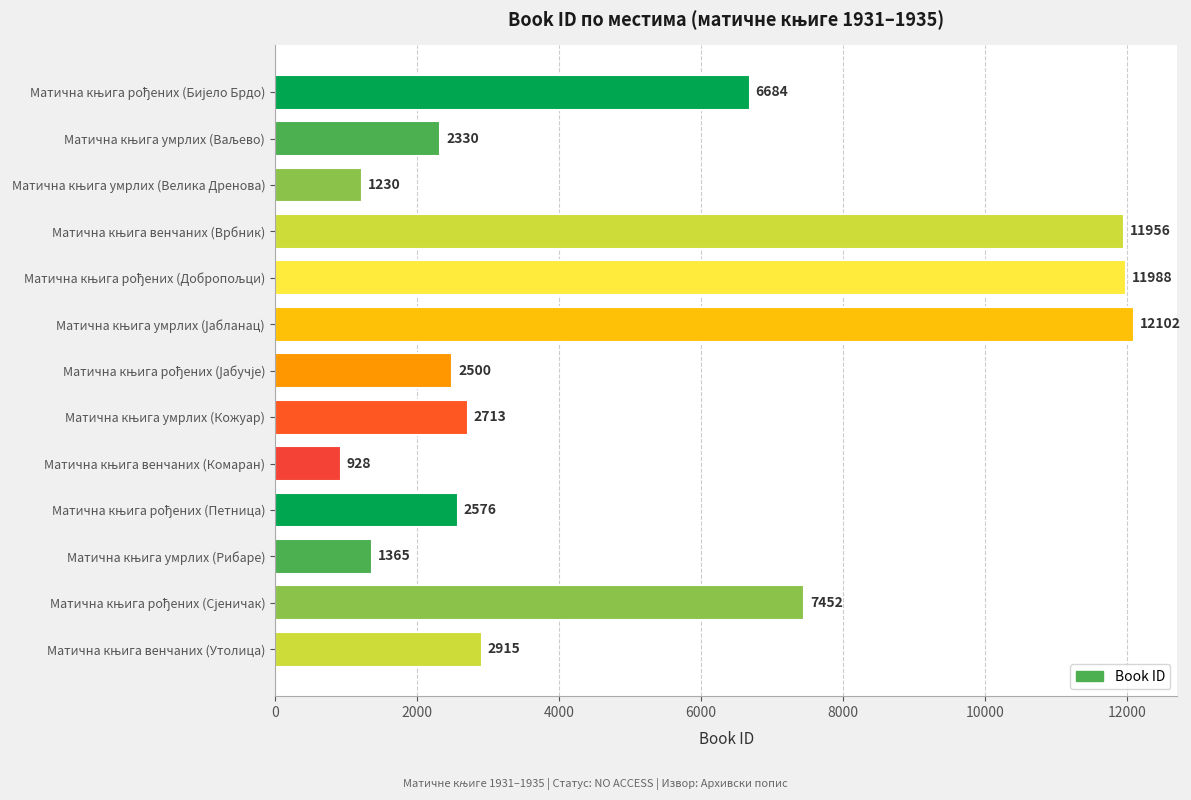

What is the maximum value shown in the chart?

12102